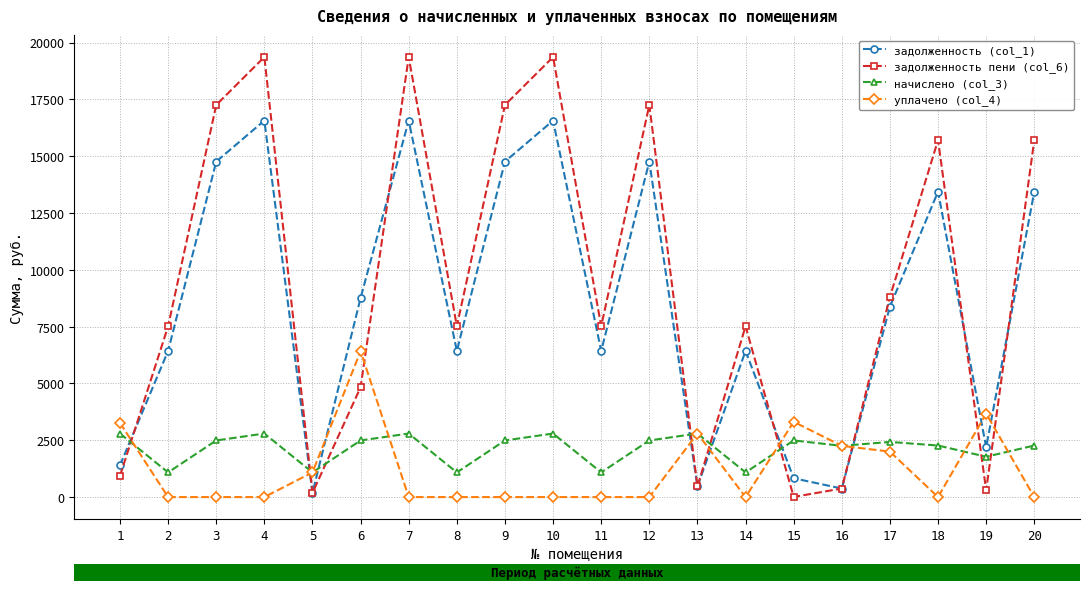

What is the maximum value shown in the chart?

19365.7